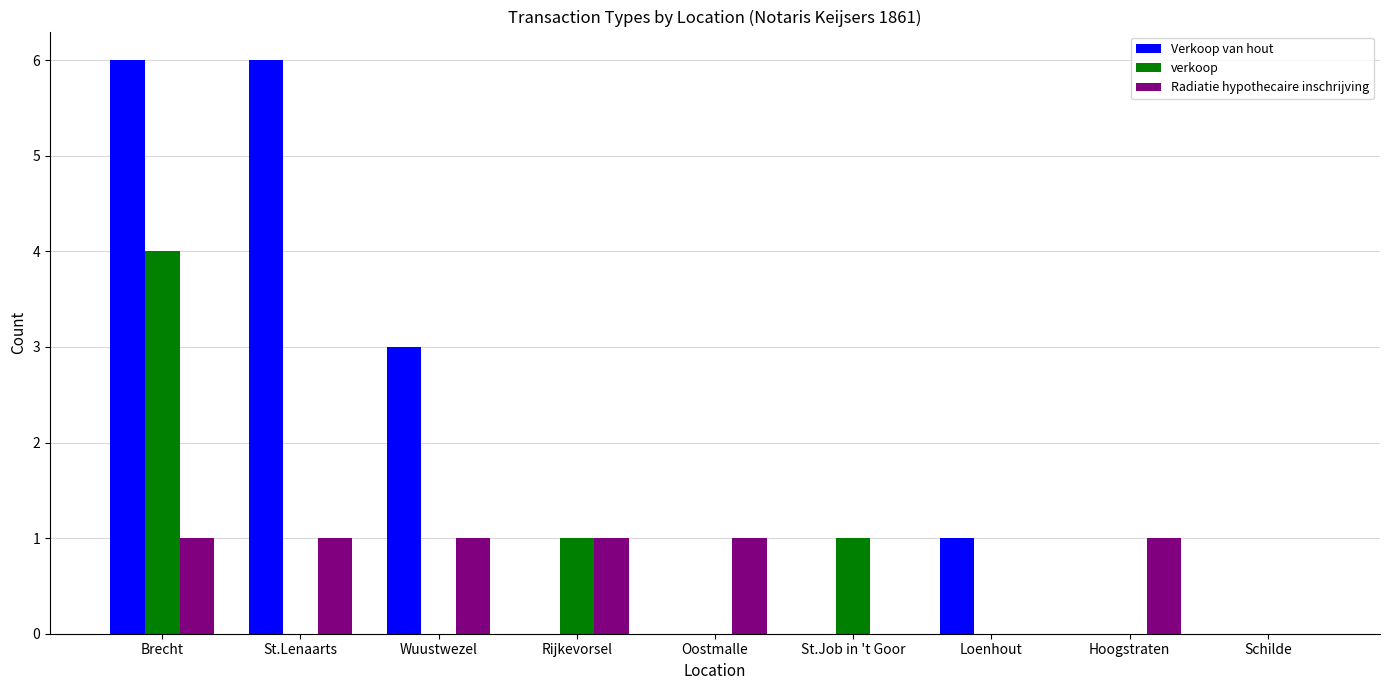

Which series has the largest total across all categories?

Verkoop van hout